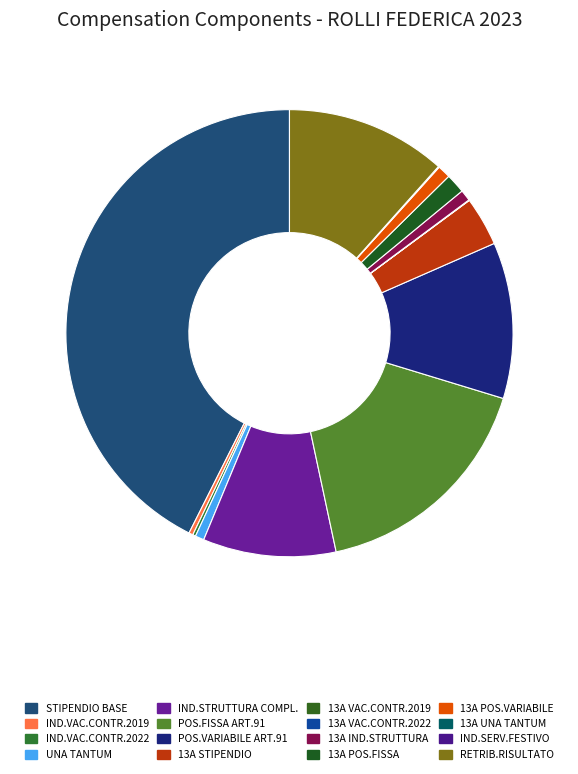

Does any single category account for the majority?

No